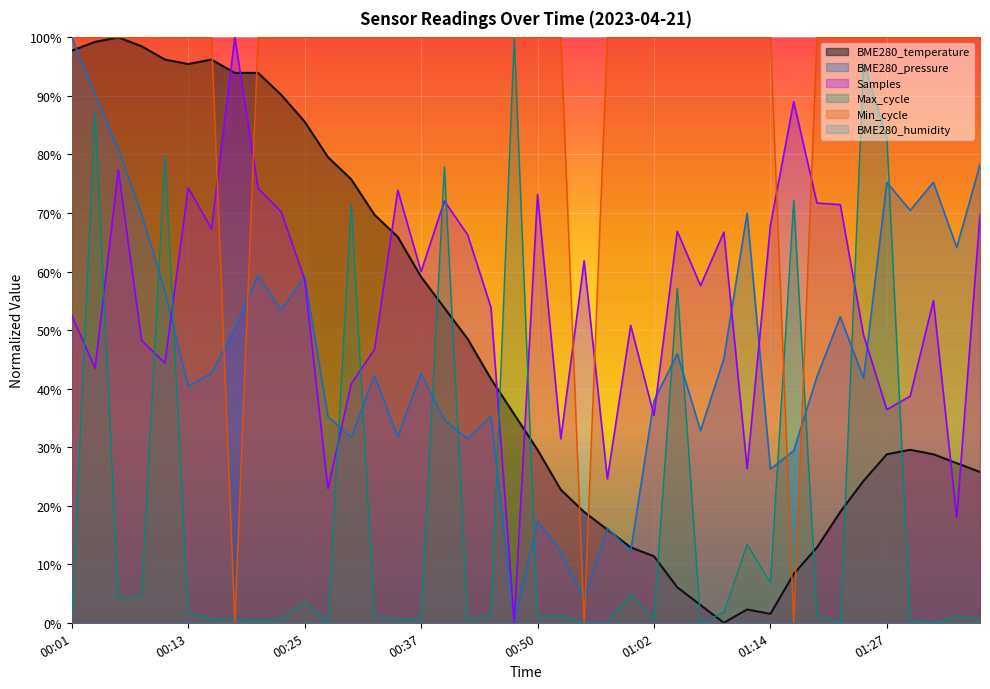

Which category has the highest value across all series?

00:06